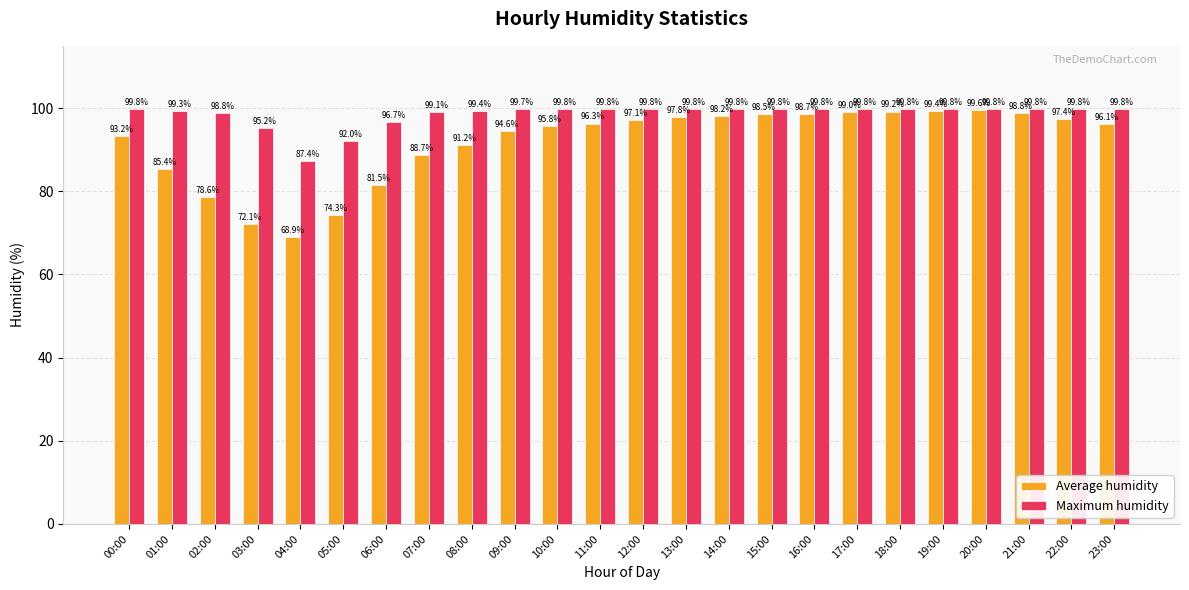

List the series in order of their peak value, highest first.

Maximum humidity, Average humidity